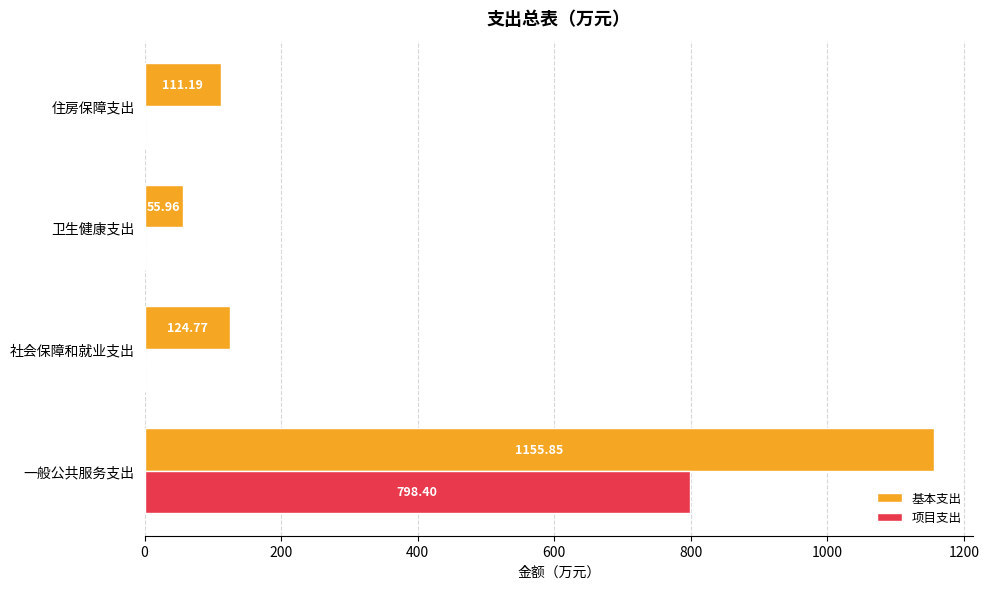

Which series has the largest total across all categories?

基本支出